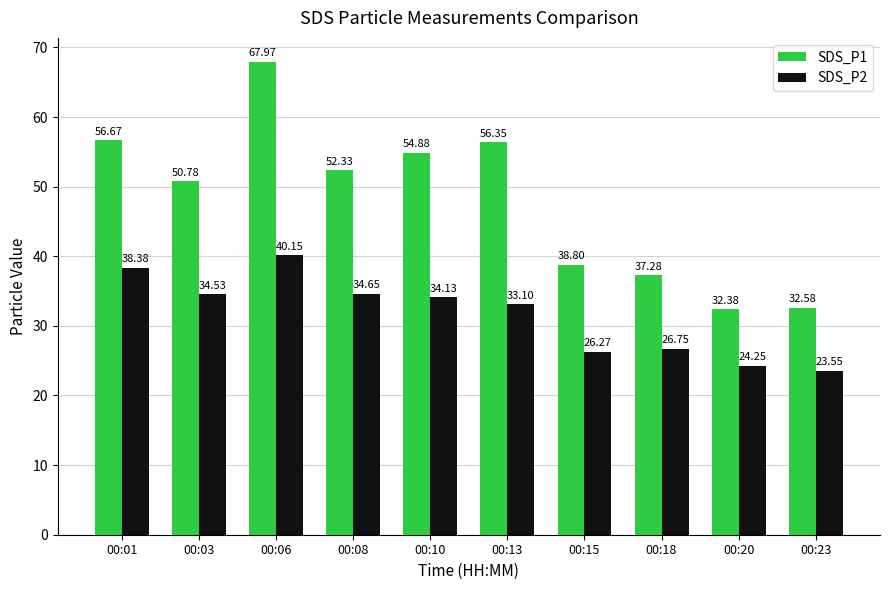

Which category has the lowest value across all series?

00:23